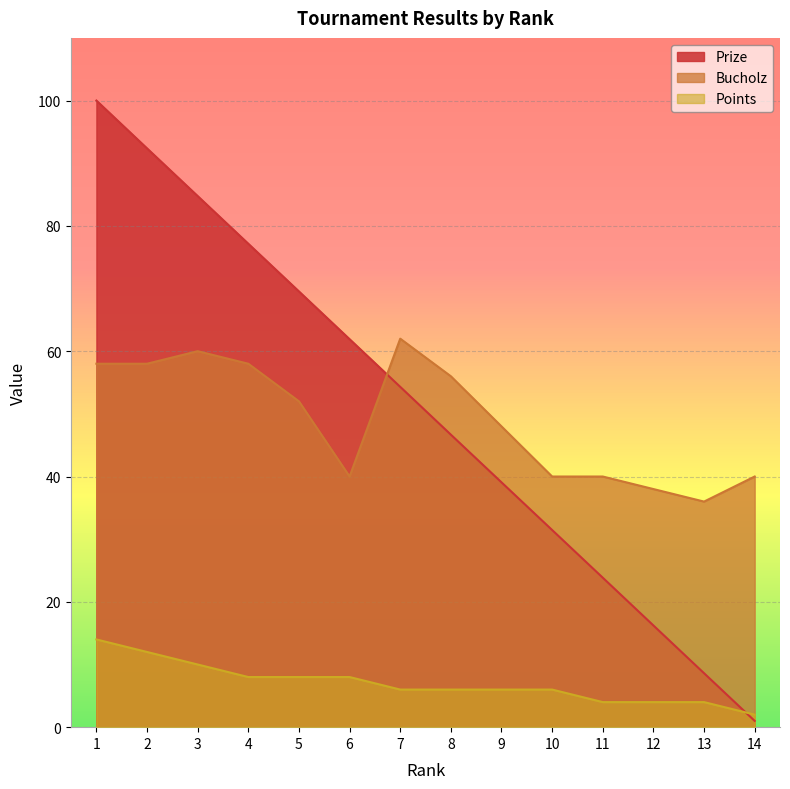

Rank the series by their maximum value, from lowest to highest.

Points, Bucholz, Prize